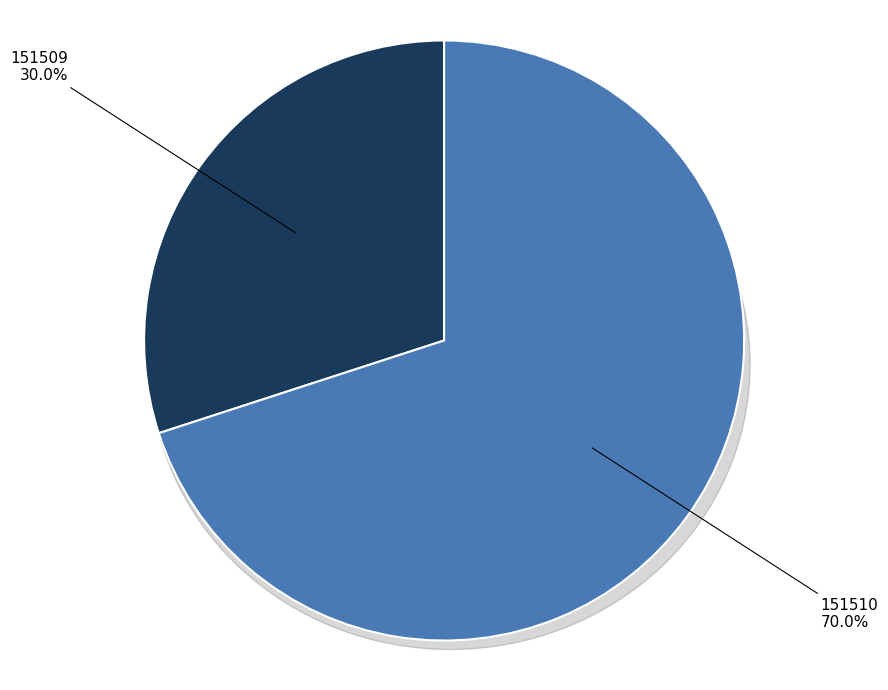

Which category has the biggest portion of the pie?

151510